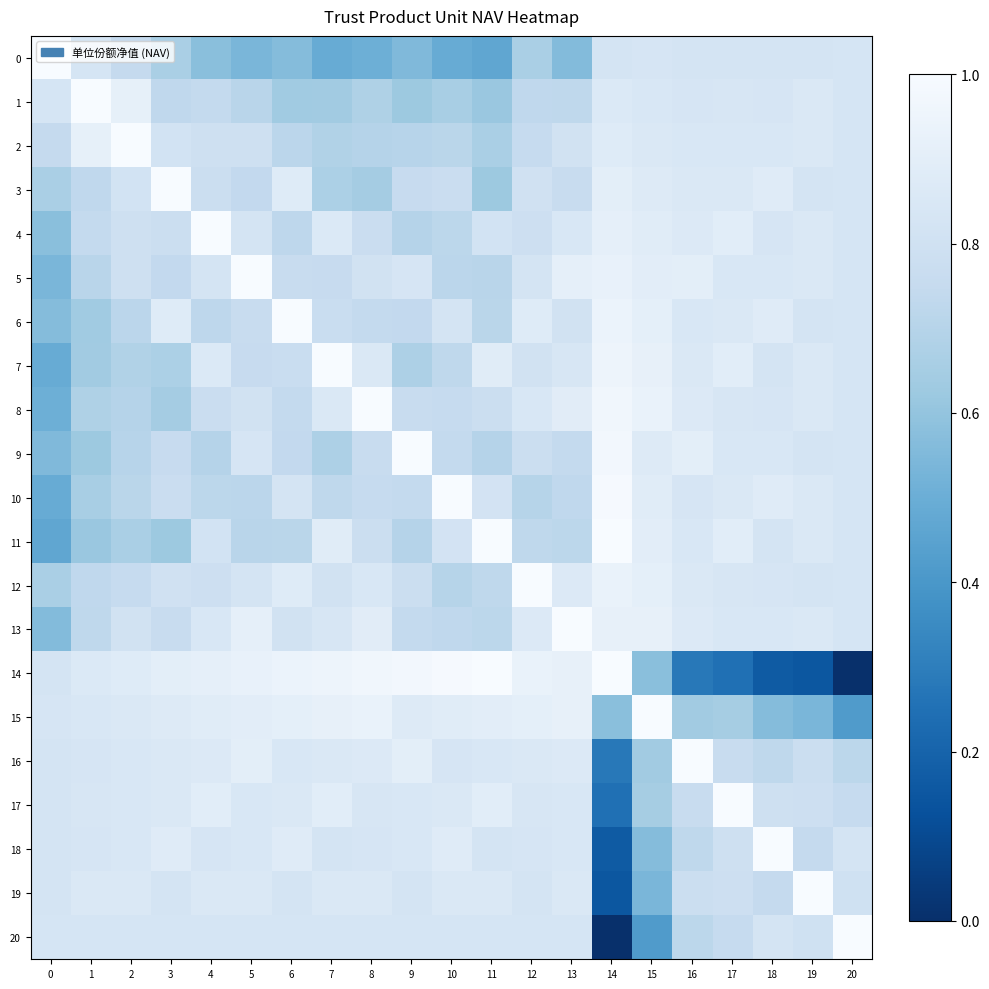

What is the greatest value displayed?

1.0